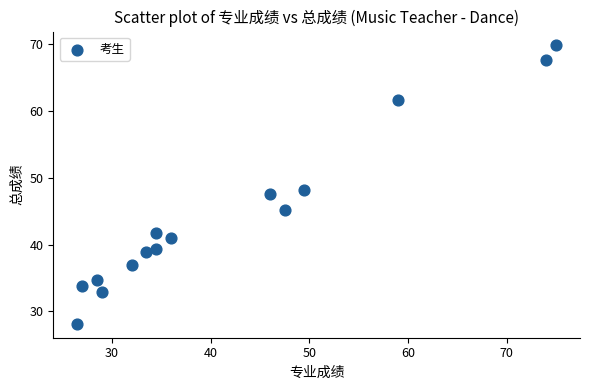

What is the range of Y values (max minus min)?

41.6